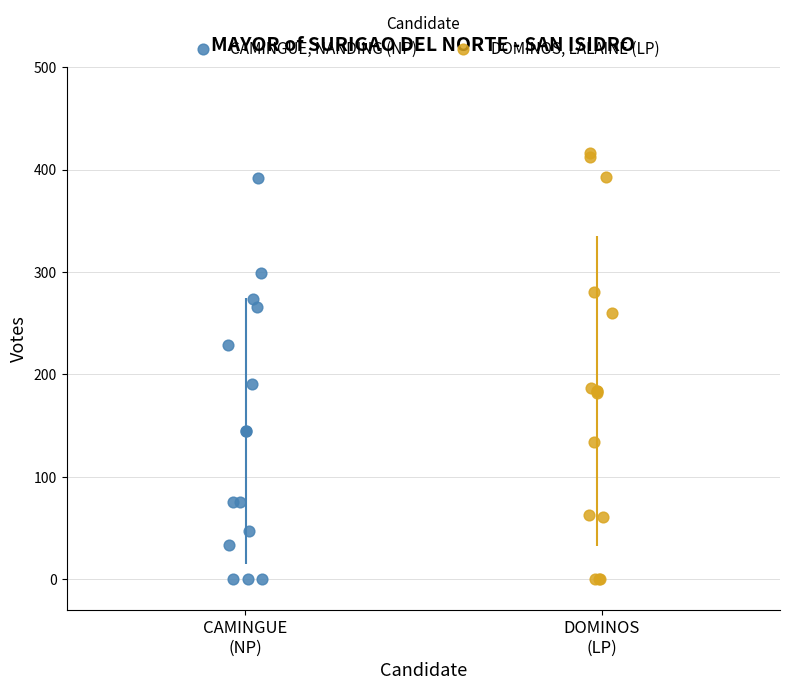

Which series reaches the maximum Y coordinate?

DOMINOS, LALAINE (LP)